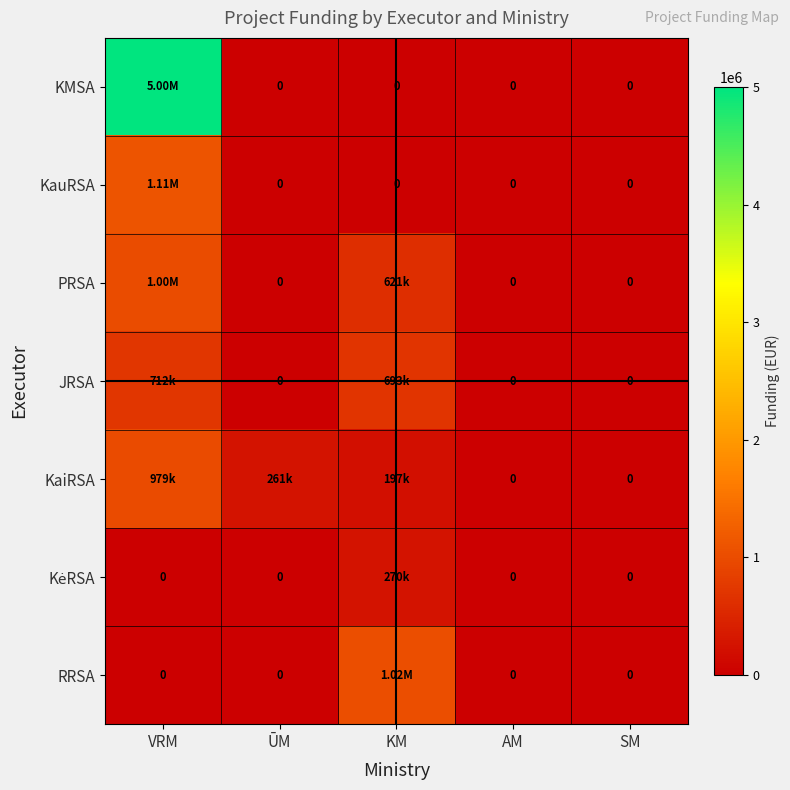

Rank the categories by RRSA value from lowest to highest.

VRM, ŪM, AM, SM, KM